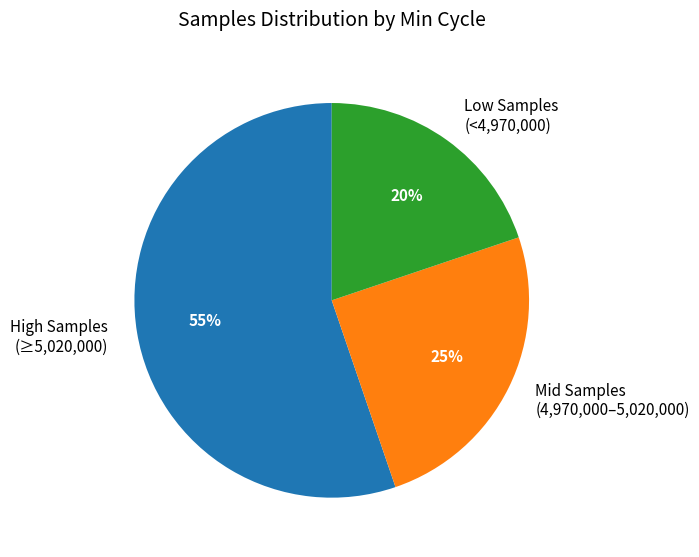

True or false: Low Samples (<4,970,000) accounts for 20% of the total.

True